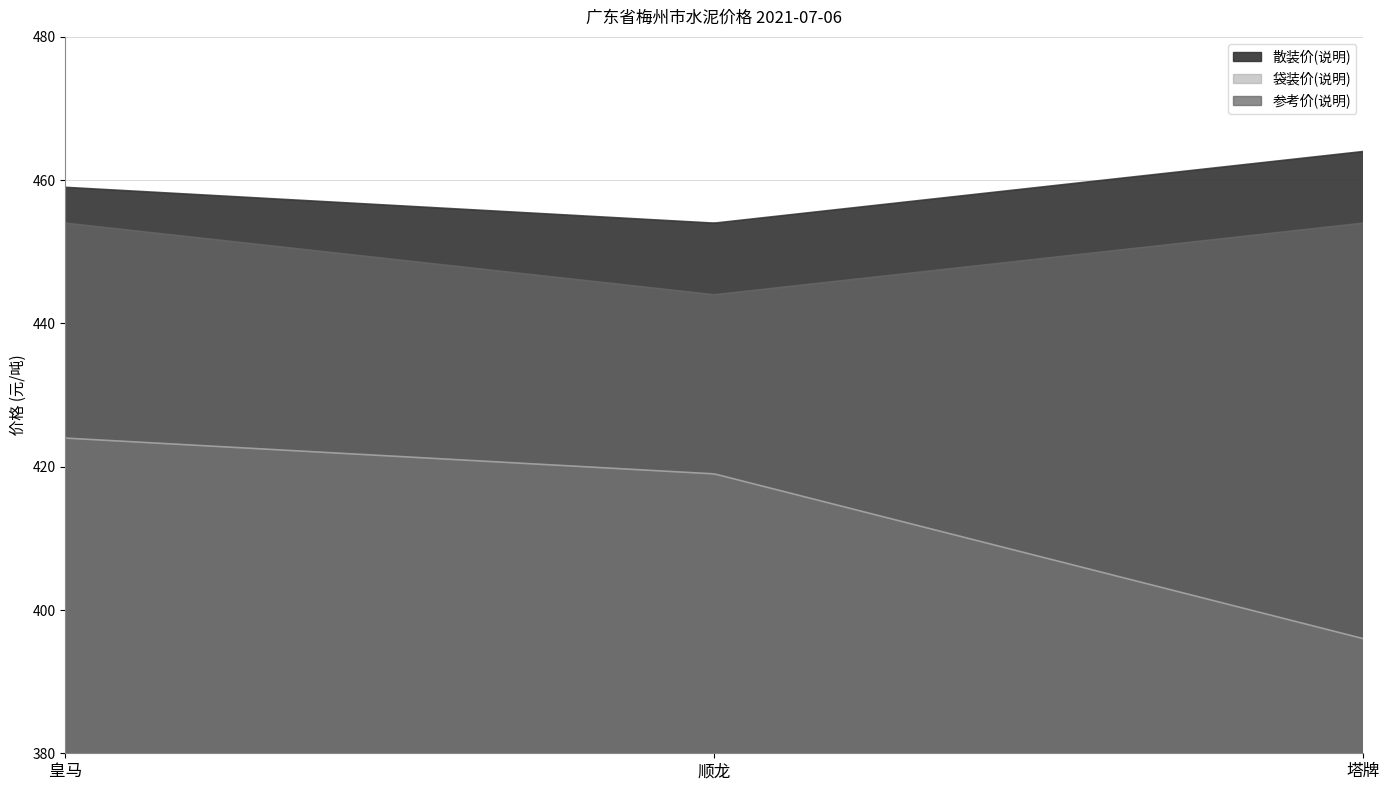

At which category does the chart reach its minimum across all series?

塔牌